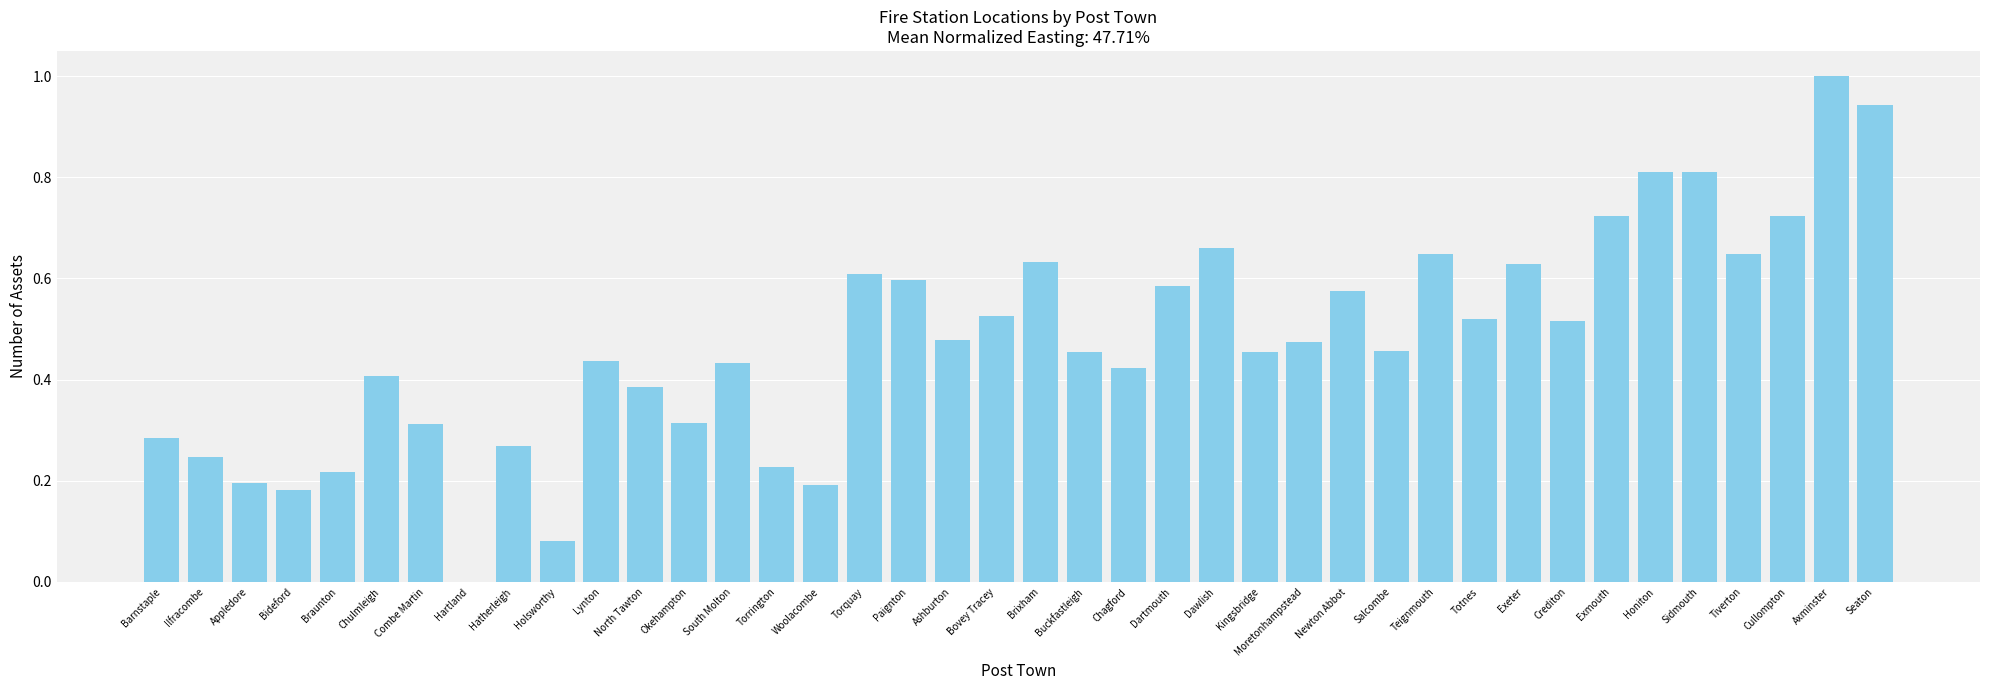

At which label is the value closest to 0?

Hartland